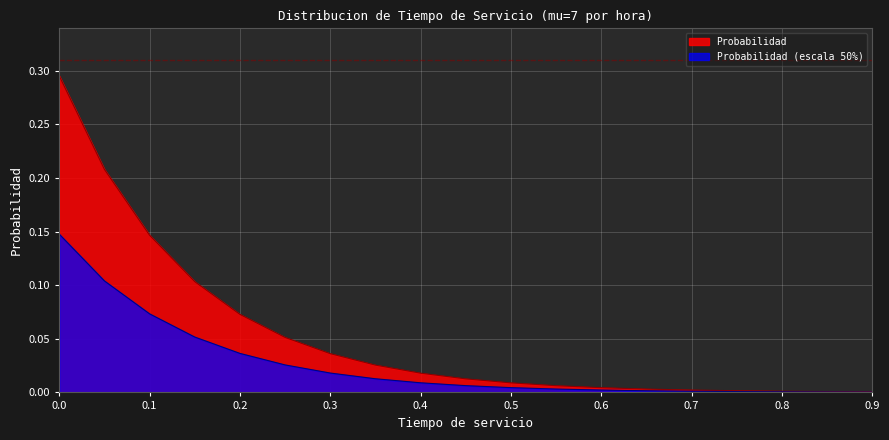

Reading left to right, transcribe all the data shown in this chart.

0.0=0.3	0.05=0.2	0.1=0.1	0.15=0.1	0.2=0.1	0.25=0.1	0.3=0.0	0.35=0.0	0.4=0.0	0.45=0.0	0.5=0.0	0.55=0.0	0.6=0.0	0.65=0.0	0.7=0.0	0.75=0.0	0.8=0.0	0.85=0.0	0.9=0.0